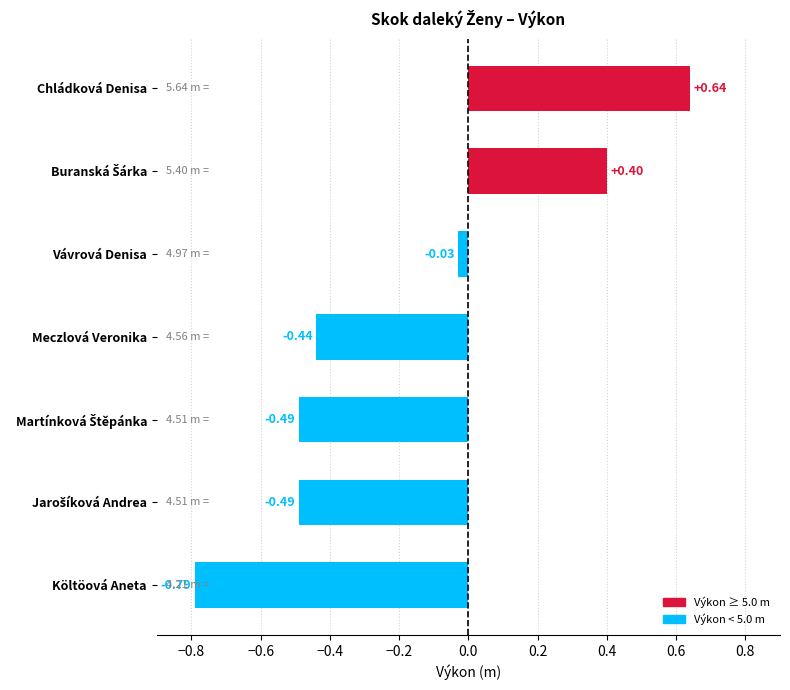

The value at Vávrová Denisa is -0.0. True or false?

False